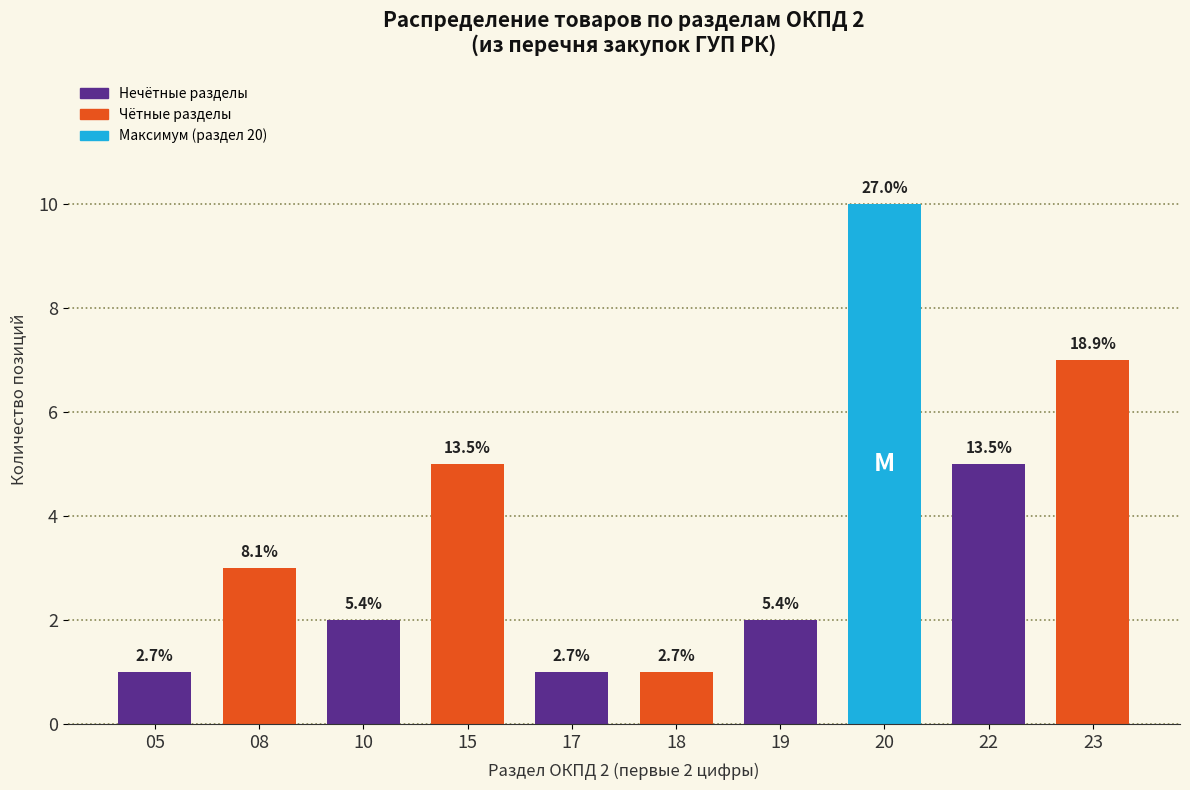

Are the bars horizontal?

No